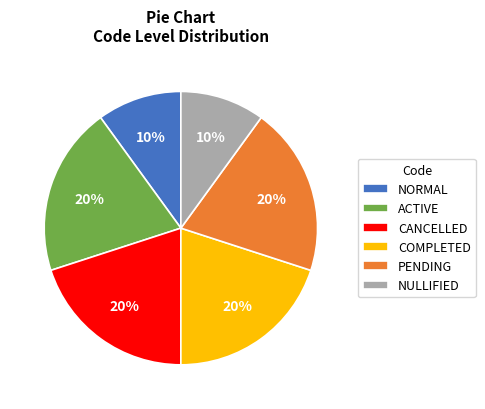

To the nearest percent, what portion does ACTIVE represent?

20%